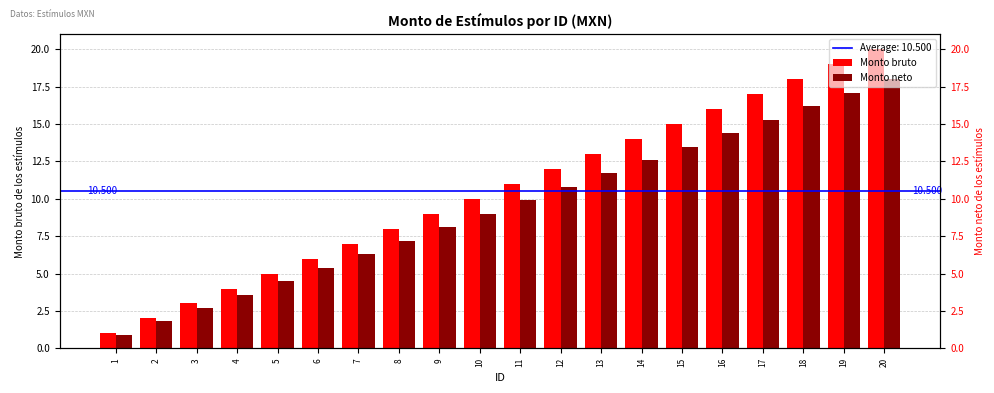

Rank the series at 12 from lowest to highest value.

Monto neto, Monto bruto